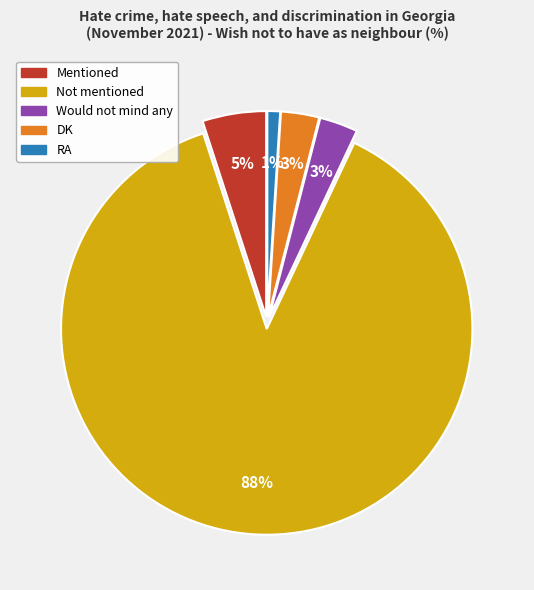

Which slice represents more than half of the pie?

Not mentioned